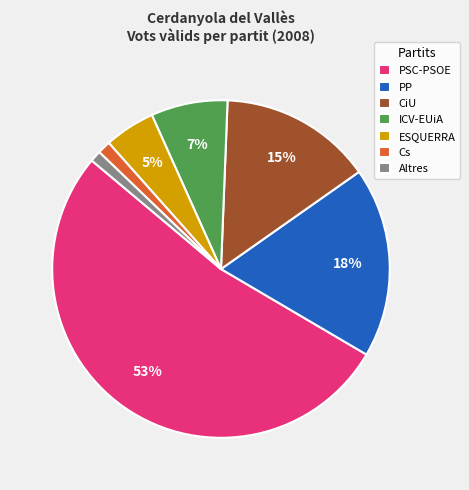

To the nearest percent, what portion does ICV-EUiA represent?

7%